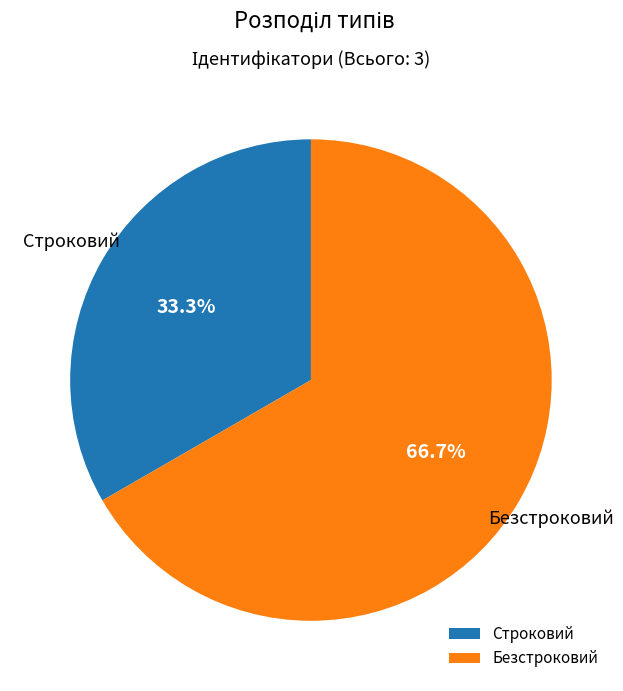

To the nearest percent, what is the difference between the largest and smallest slice percentages?

33%